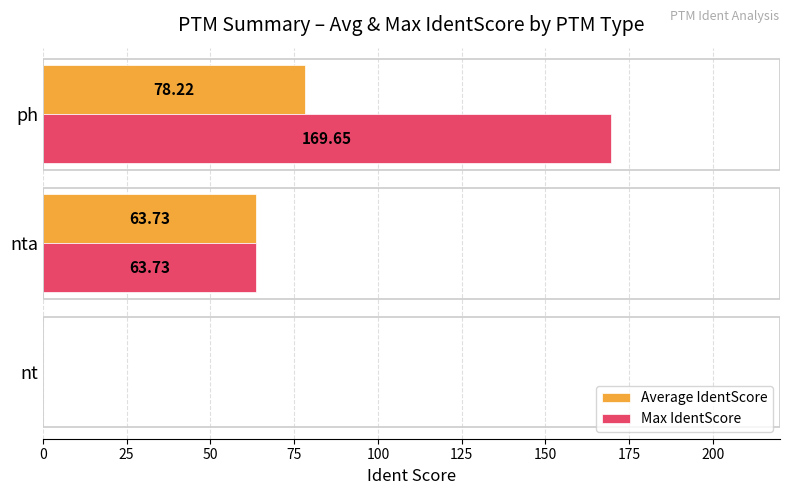

At which label is Max IdentScore closest to 84?

nta